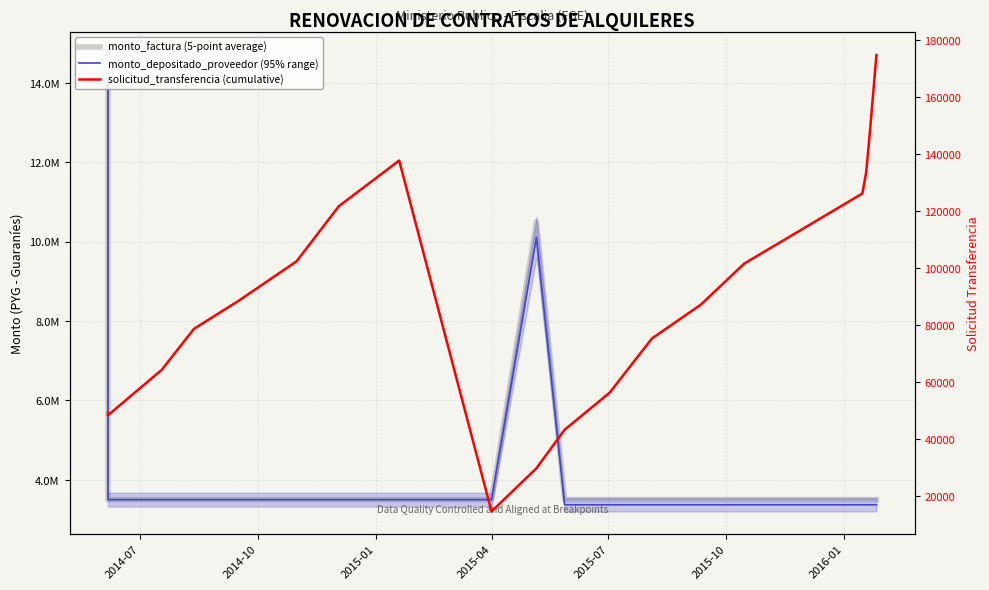

At how many categories does at least one series exceed 3413292?

19